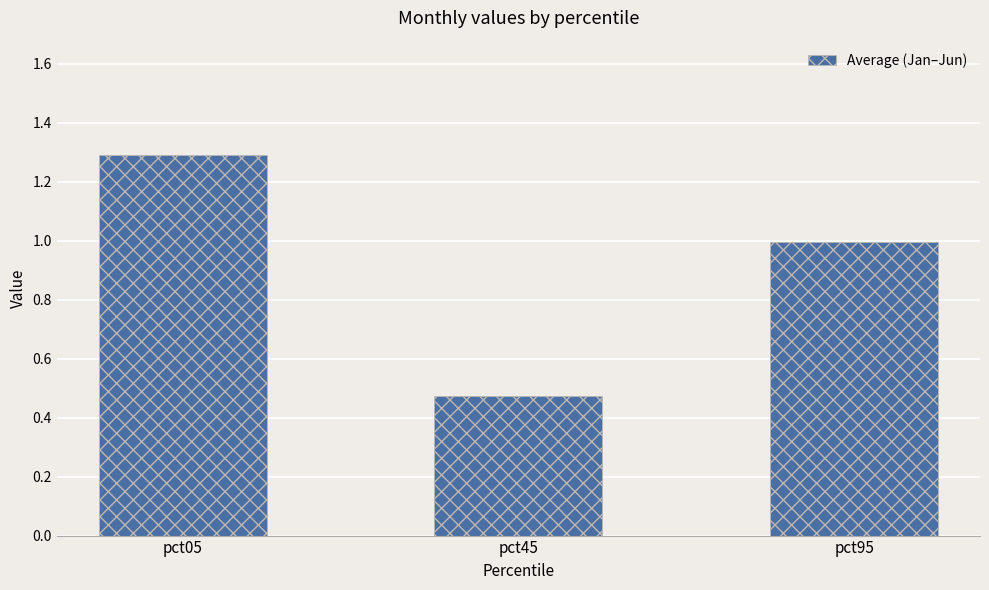

The value at pct05 is 1.3. True or false?

True